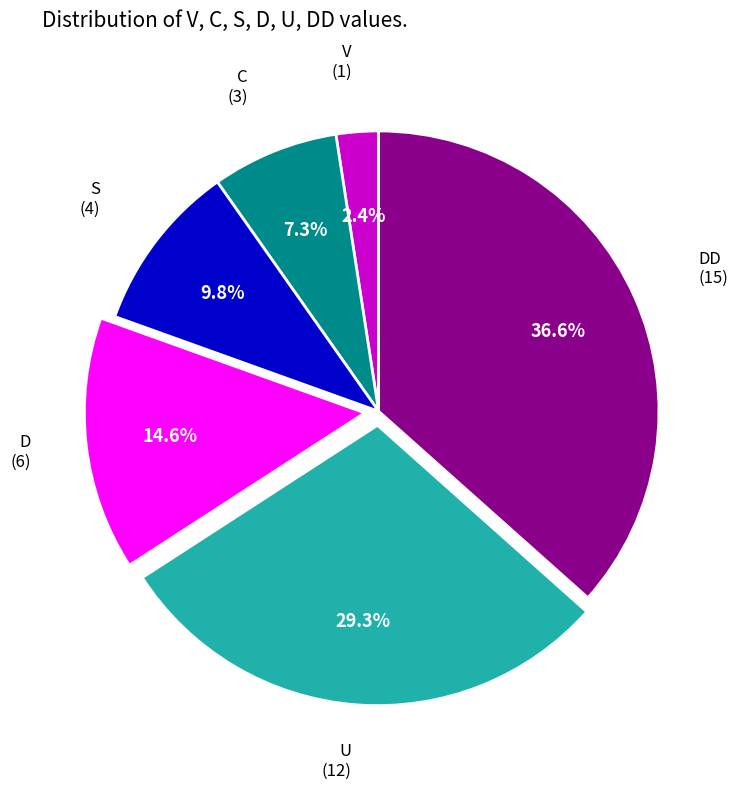

Which category has the biggest portion of the pie?

DD